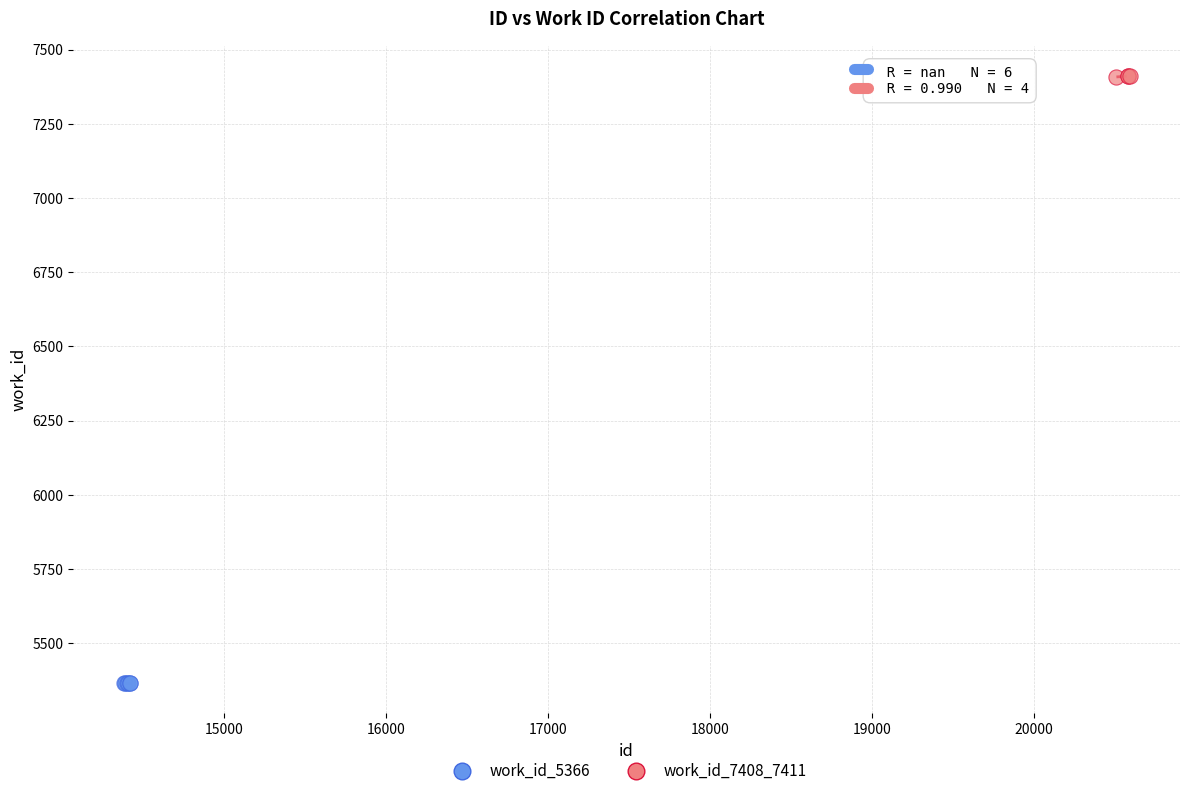

Which series contains the lowest Y value?

work_id_5366